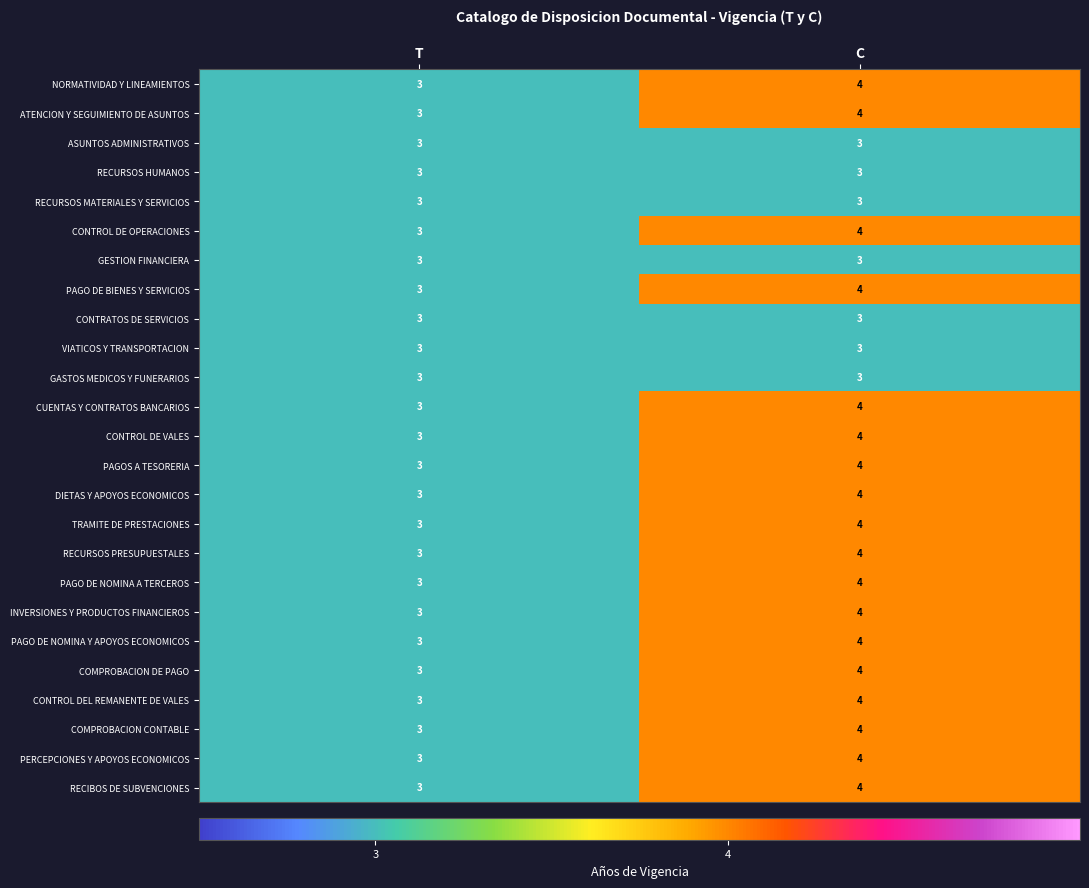

What is the difference between the highest and lowest values at C?

1